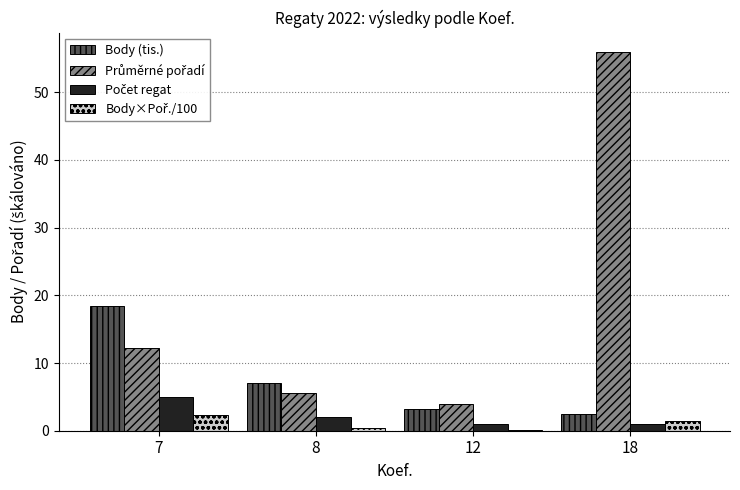

At which category is the sum across all series the highest?

18